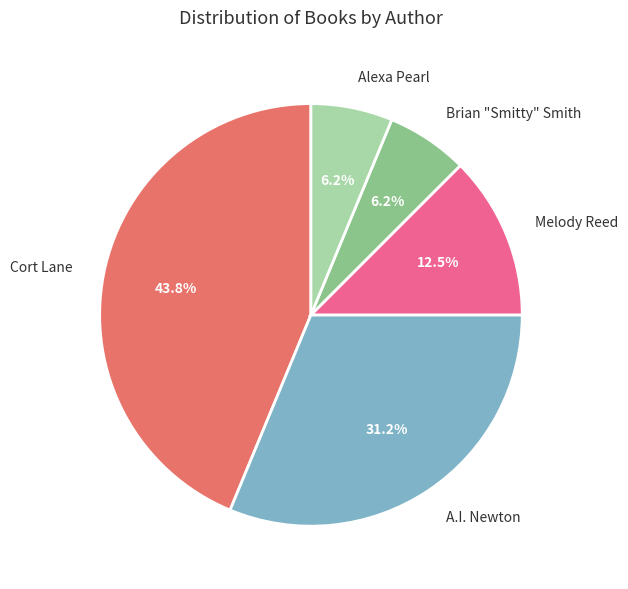

Is there any slice that represents more than half of the pie?

No